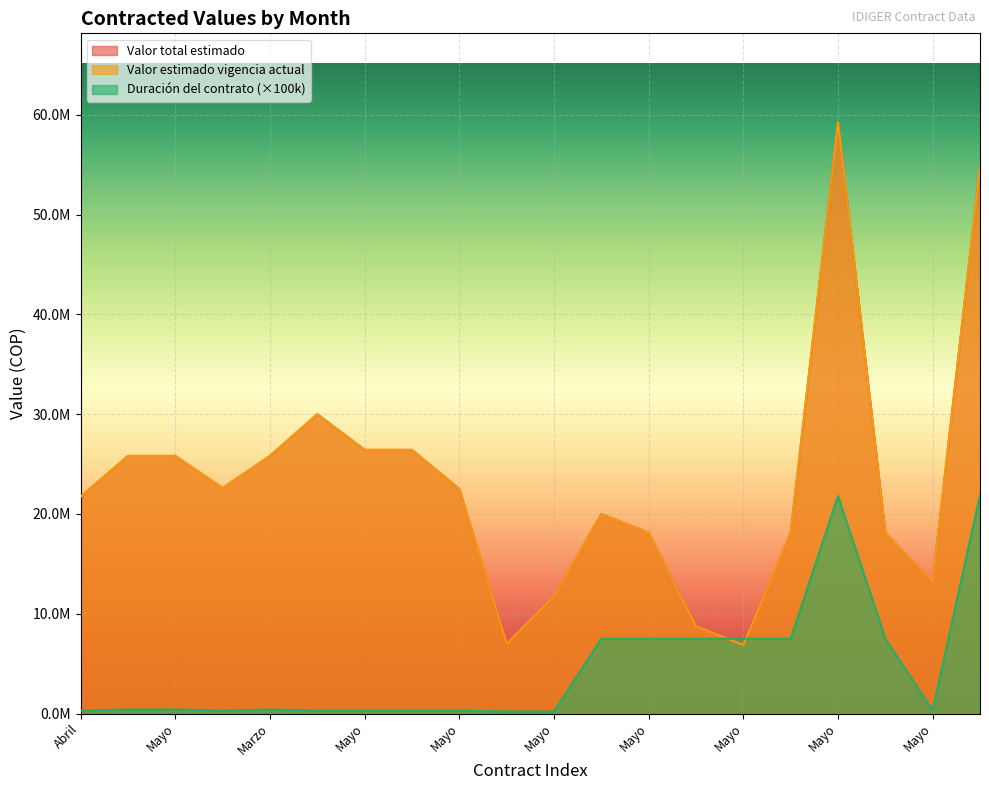

Which category has the lowest value in the Valor estimado vigencia actual series?

Mayo